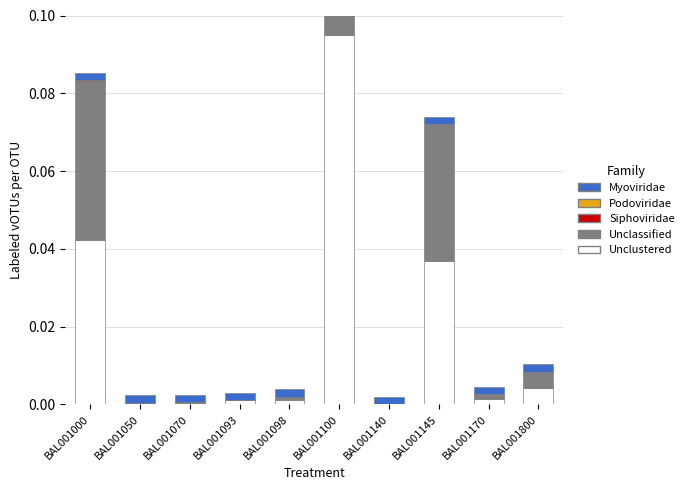

At how many categories does at least one series exceed 0?

10